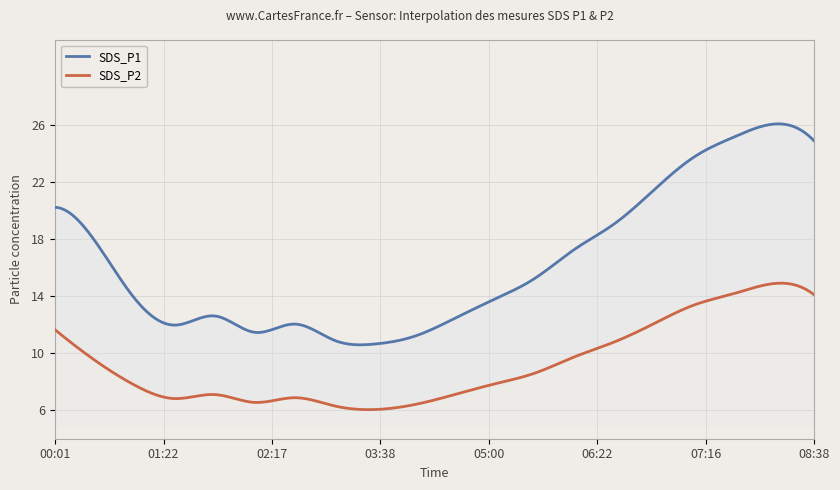

What is the approximate value of SDS_P2 at 04:06?

6.4